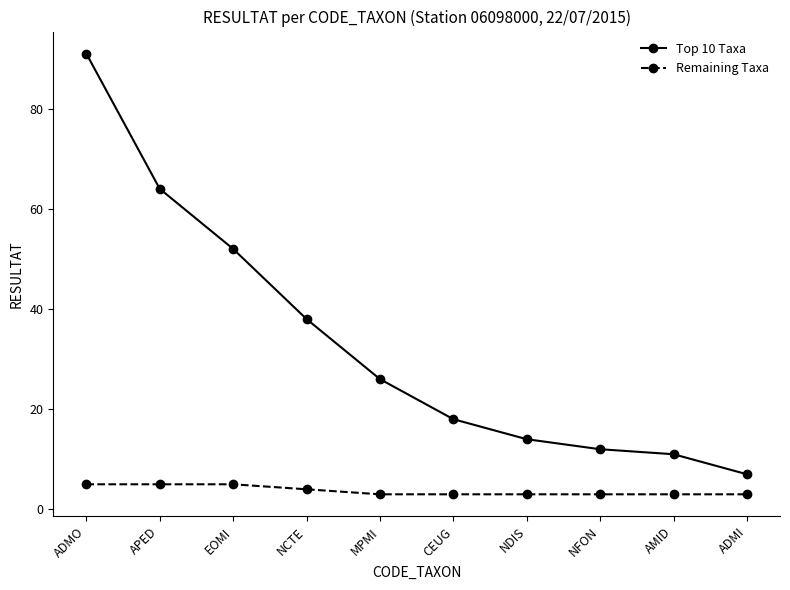

True or false: Top 10 Taxa and Remaining Taxa intersect in this chart.

False